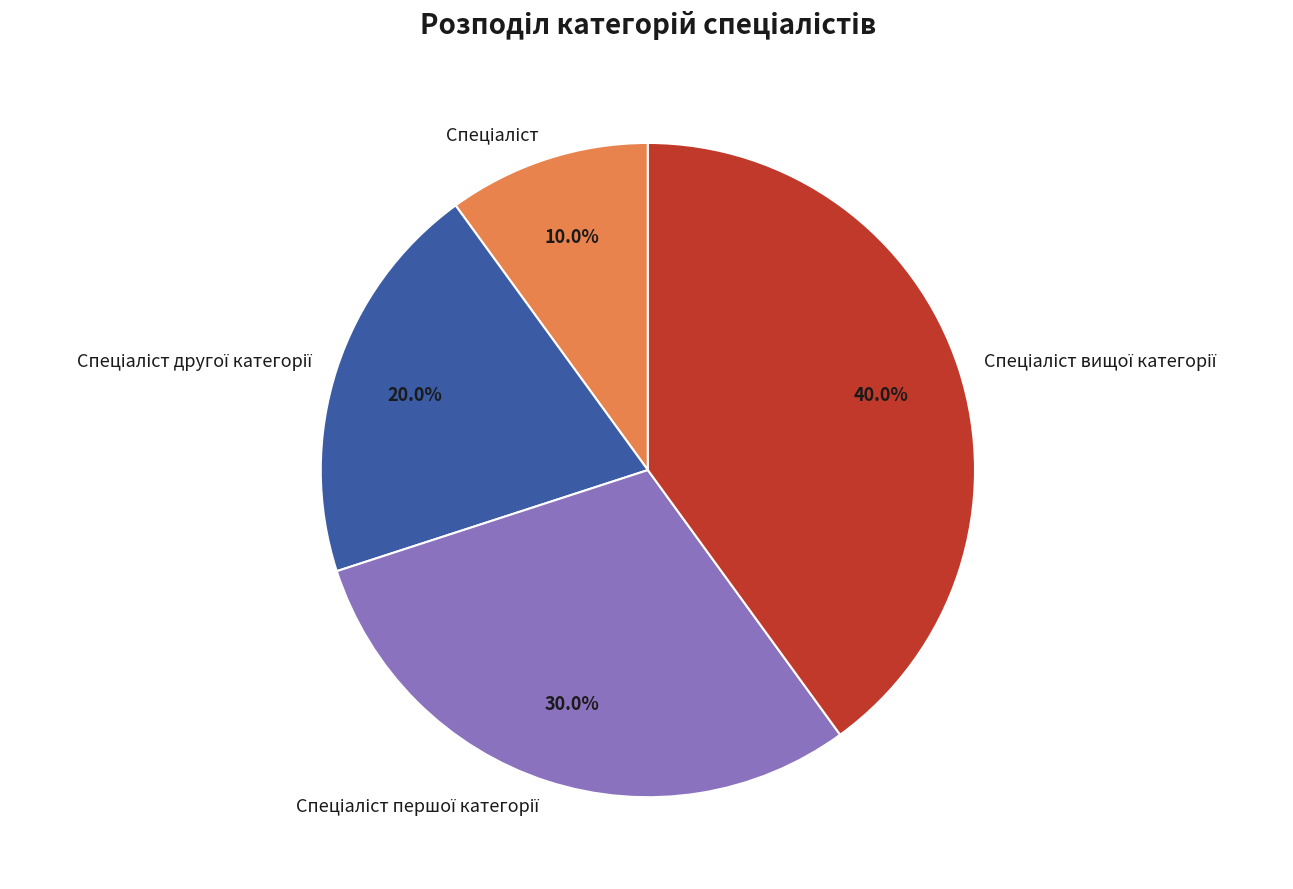

Is there a majority slice in this chart?

No